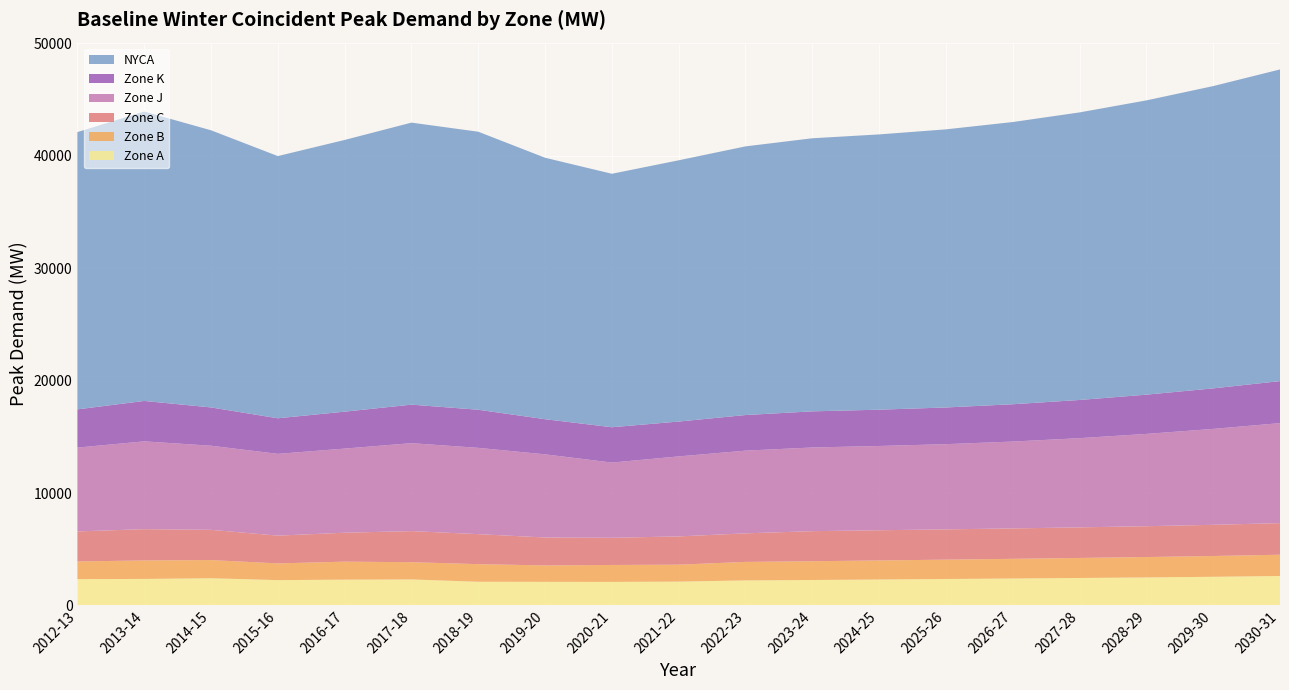

Reading left to right, list all the values displayed in this chart.

Zone A: 2343	2358	2419	2253	2295	2313	2107	2100	2095	2120	2228	2264	2308	2353	2398	2443	2492	2550	2619
Zone B: 1568	1645	1617	1486	1600	1533	1566	1460	1505	1507	1644	1669	1694	1720	1748	1781	1814	1848	1891
Zone C: 2672	2781	2689	2469	2573	2766	2668	2482	2418	2512	2540	2674	2685	2694	2705	2720	2742	2772	2811
Zone J: 7456	7810	7481	7274	7482	7822	7674	7398	6689	7116	7356	7442	7495	7578	7725	7934	8208	8532	8894
Zone K: 3399	3594	3406	3164	3285	3425	3390	3124	3143	3100	3167	3213	3229	3262	3319	3396	3491	3604	3737
NYCA: 24659	25739	24648	23319	24164	25081	24727	23253	22542	23235	23893	24287	24481	24735	25098	25575	26171	26884	27719